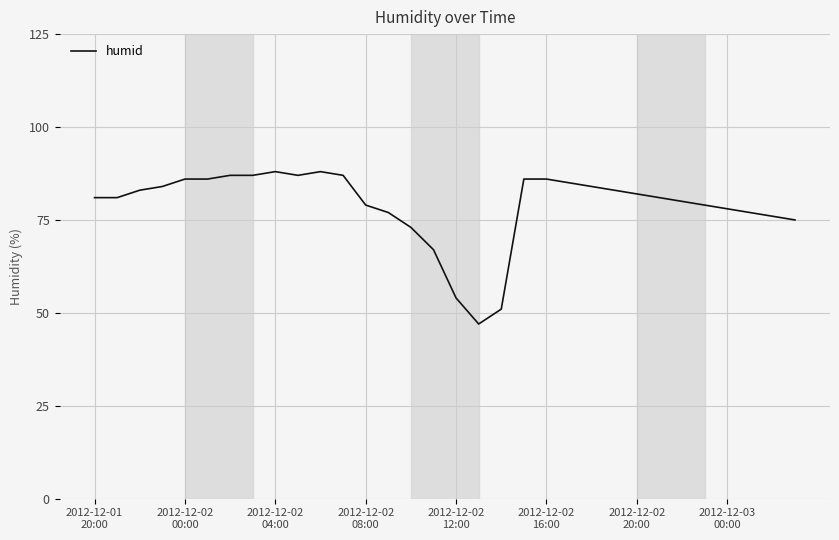

What is the smallest value displayed?

47